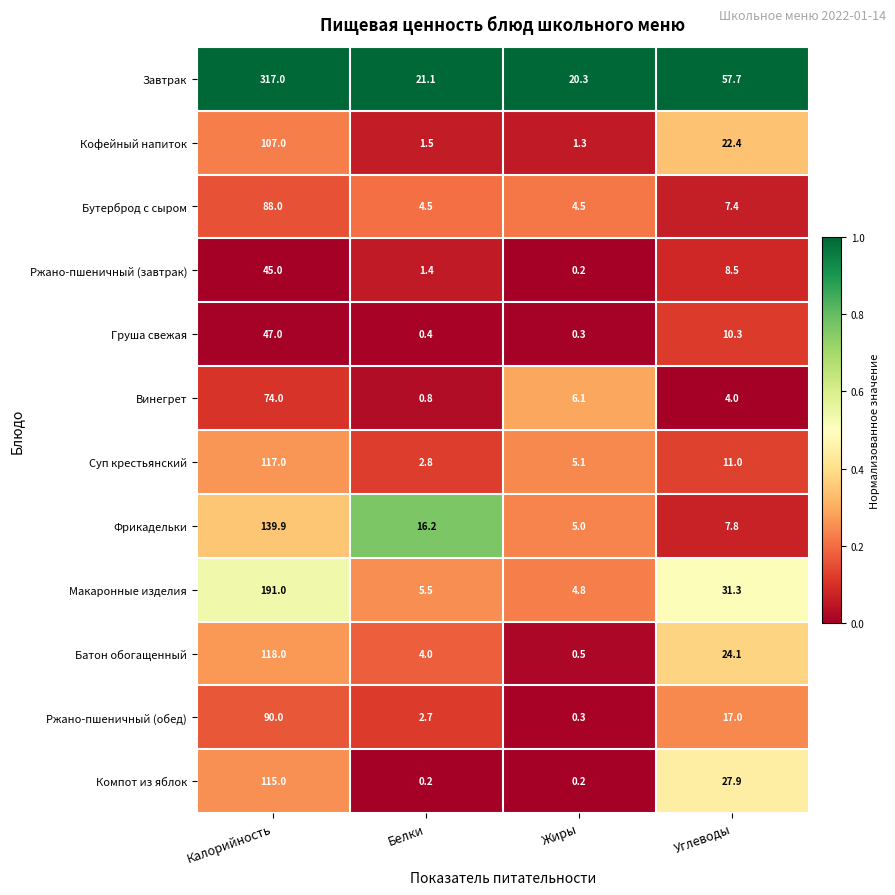

At which label does Фрикадельки first exceed 16?

Калорийность